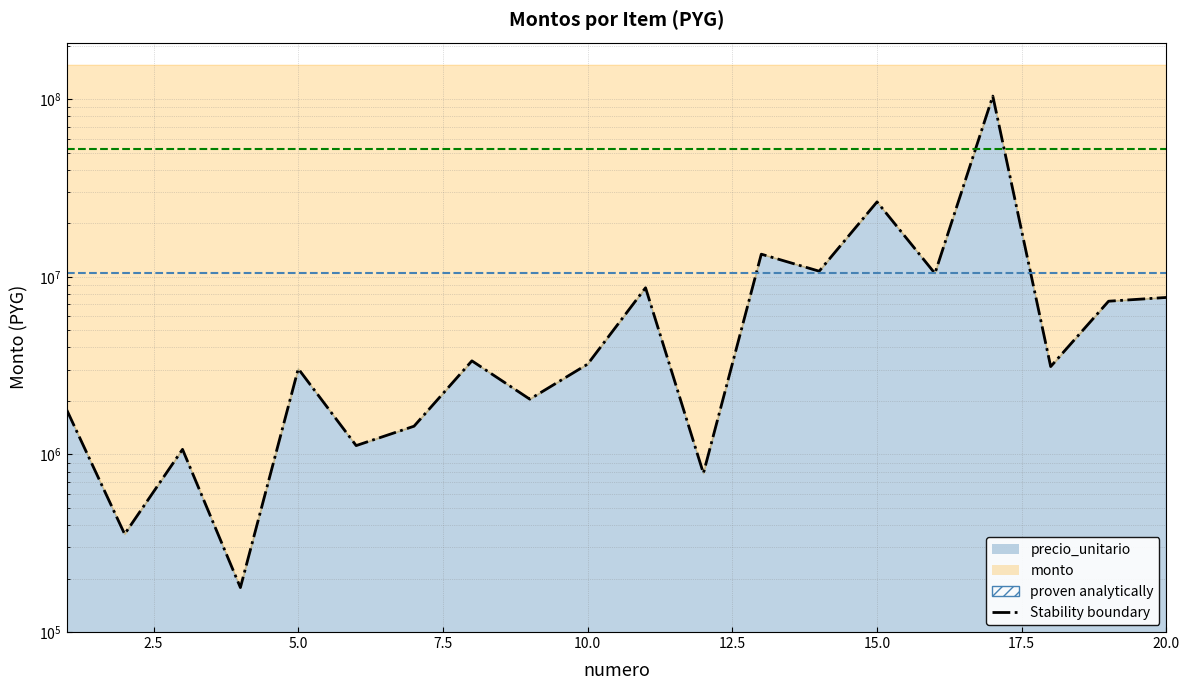

How many points are higher than both their immediate neighbors (excluding endpoints)?

7